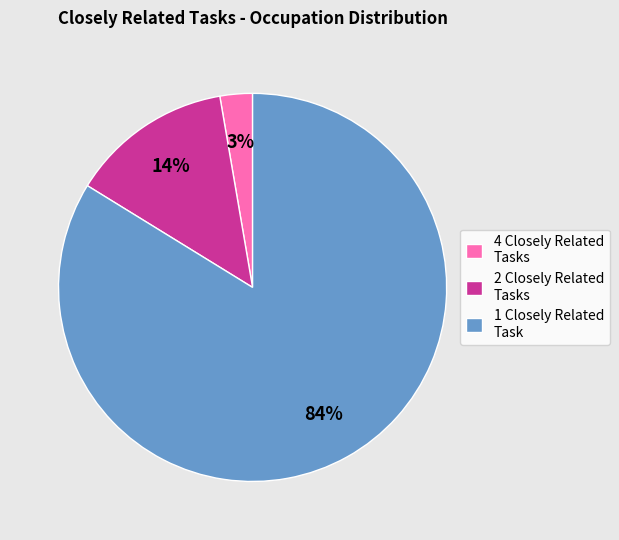

Does any single category account for the majority?

Yes